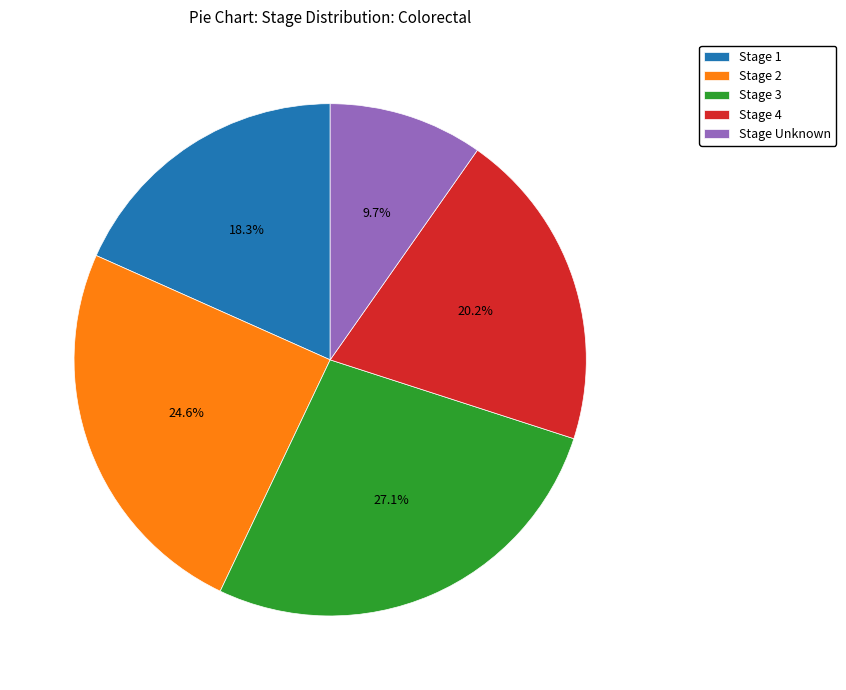

How many segments does this pie chart have?

5